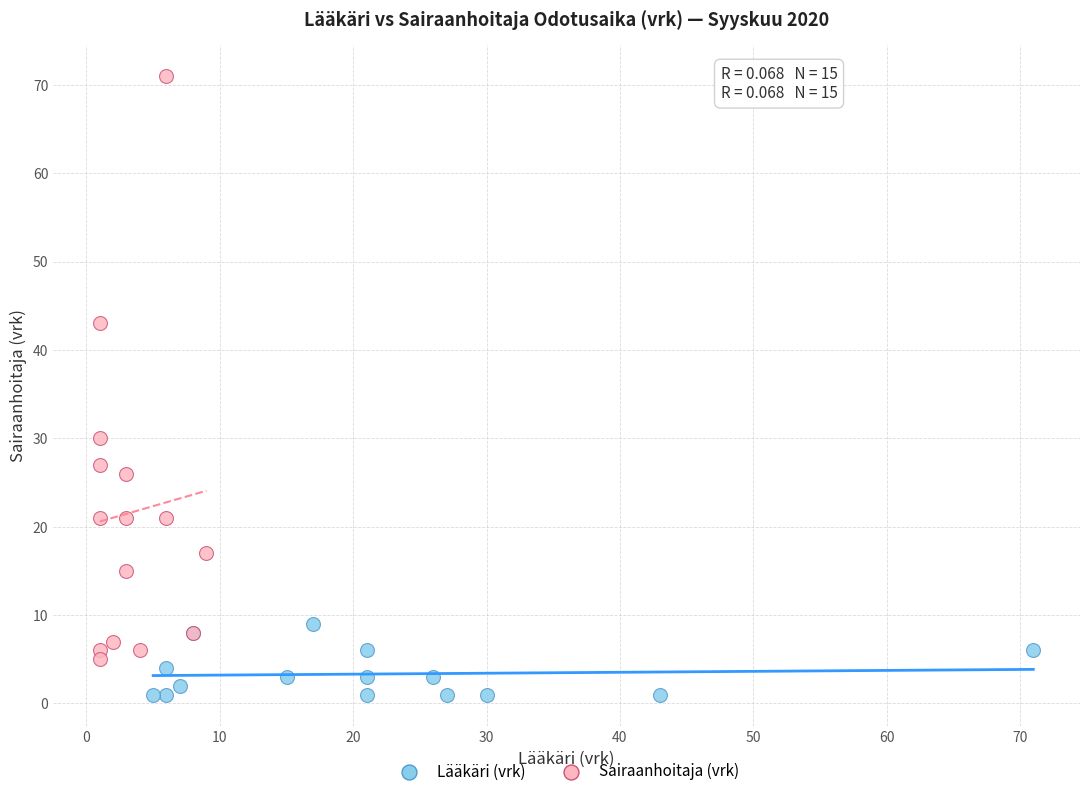

Which series has the largest Y range (max minus min)?

Sairaanhoitaja (vrk)